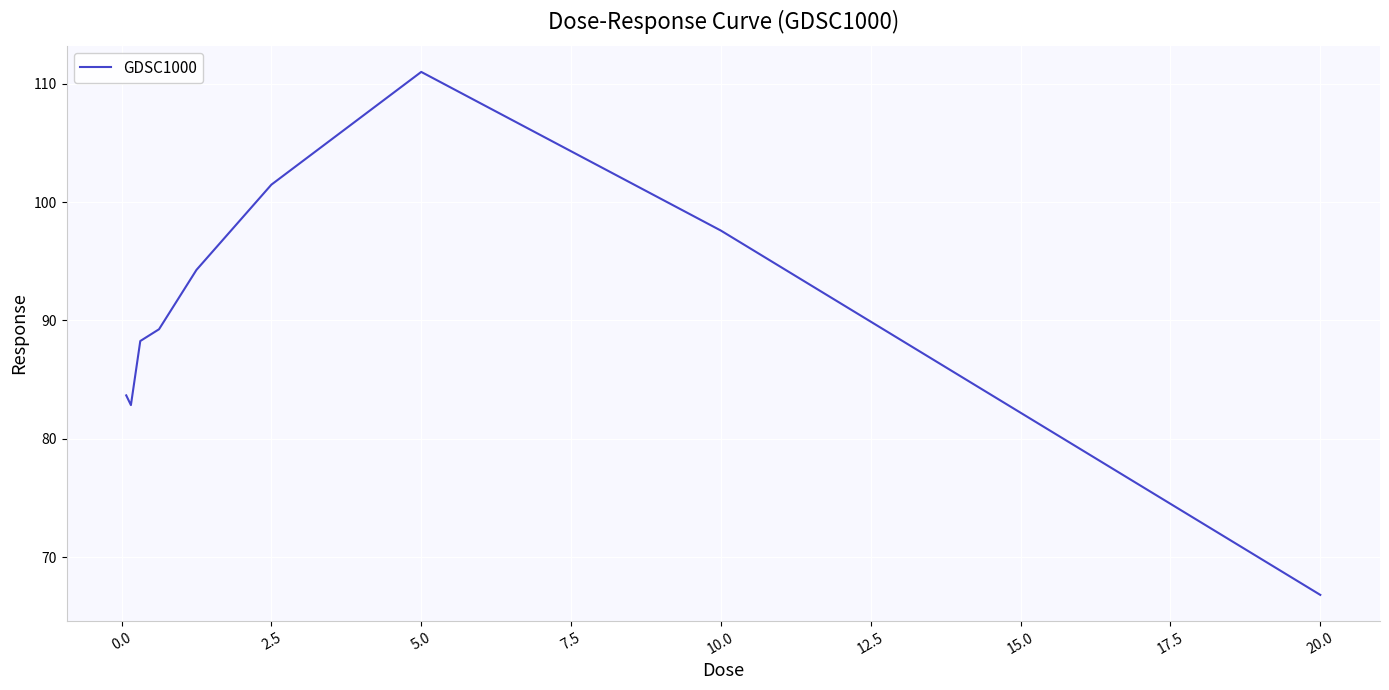

Count the number of values greater than 89.

5